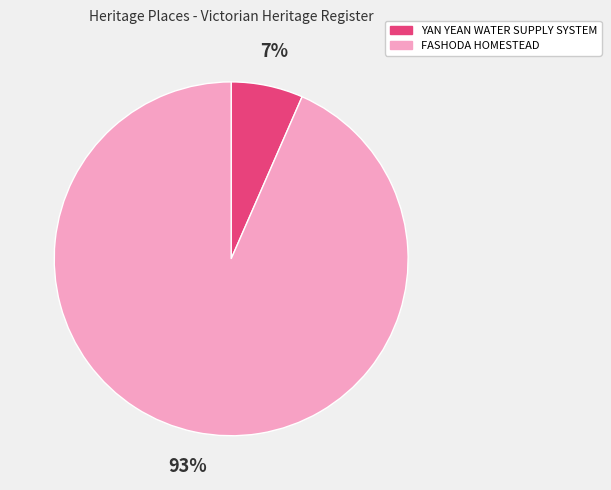

Which slice is the smallest?

YAN YEAN WATER SUPPLY SYSTEM